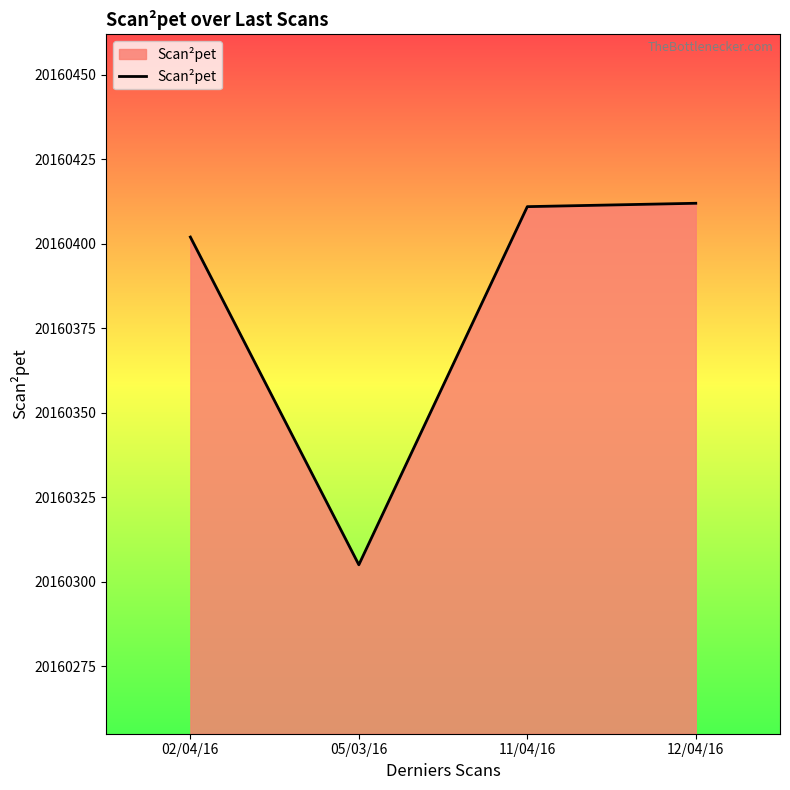

Between 05/03/16 and 12/04/16, which is larger?

12/04/16